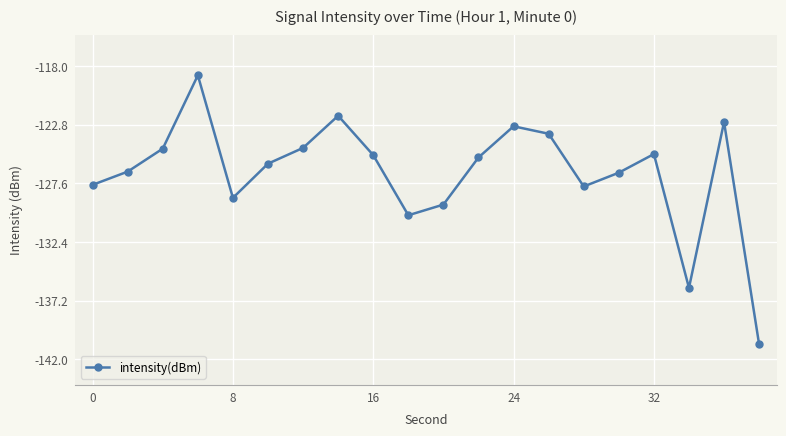

What is the value of the 10th point from the left?

-130.2